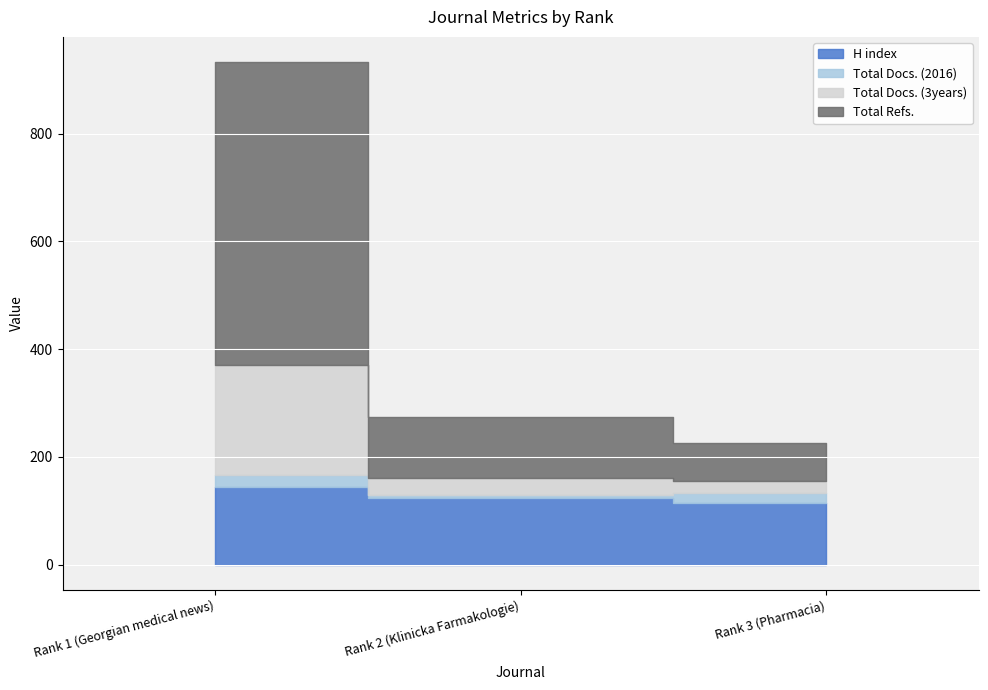

Reading left to right, what are all the values shown in this chart?

H index: Rank 1 (Georgian medical news)=145	Rank 2 (Klinicka Farmakologie)=124	Rank 3 (Pharmacia)=115
Total Docs. (2016): Rank 1 (Georgian medical news)=22	Rank 2 (Klinicka Farmakologie)=5	Rank 3 (Pharmacia)=18
Total Docs. (3years): Rank 1 (Georgian medical news)=204	Rank 2 (Klinicka Farmakologie)=32	Rank 3 (Pharmacia)=22
Total Refs.: Rank 1 (Georgian medical news)=562	Rank 2 (Klinicka Farmakologie)=114	Rank 3 (Pharmacia)=71